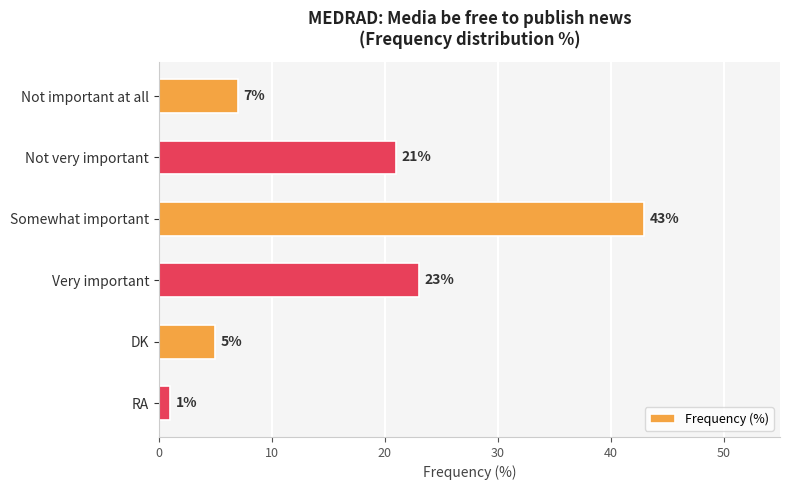

Reading top to bottom, extract all data points from this chart.

7	21	43	23	5	1